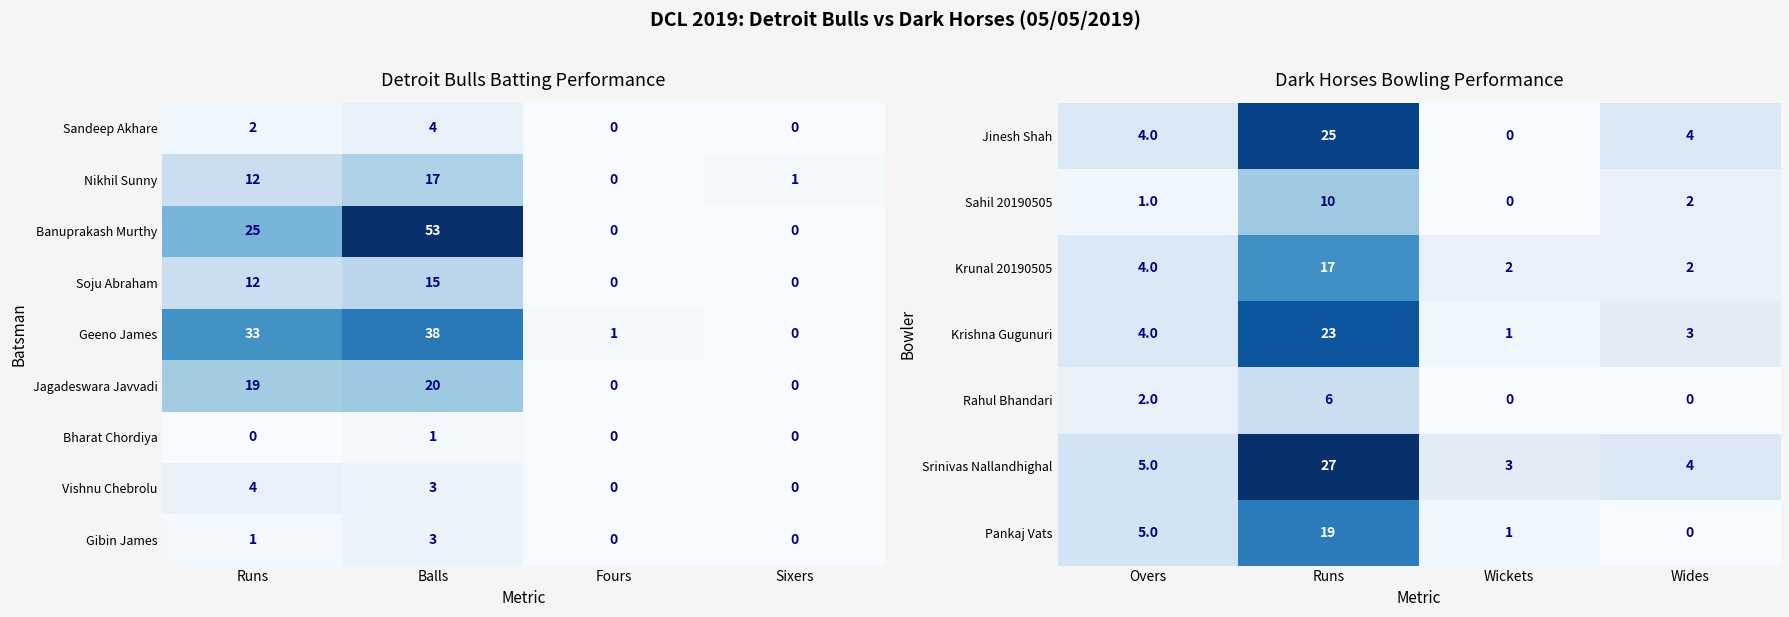

What is the difference between the Pankaj Vats values at Runs and Overs?

14